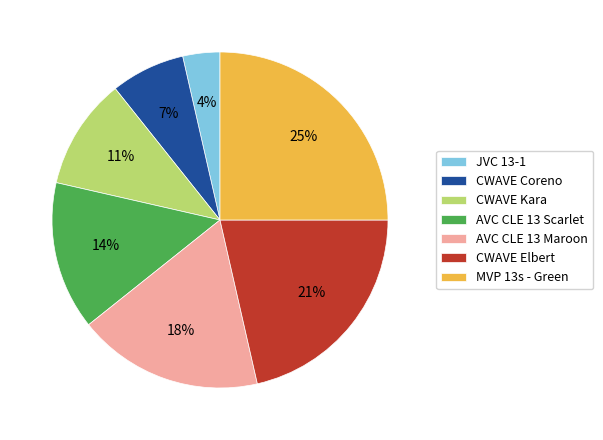

How many slices are in this pie chart?

7